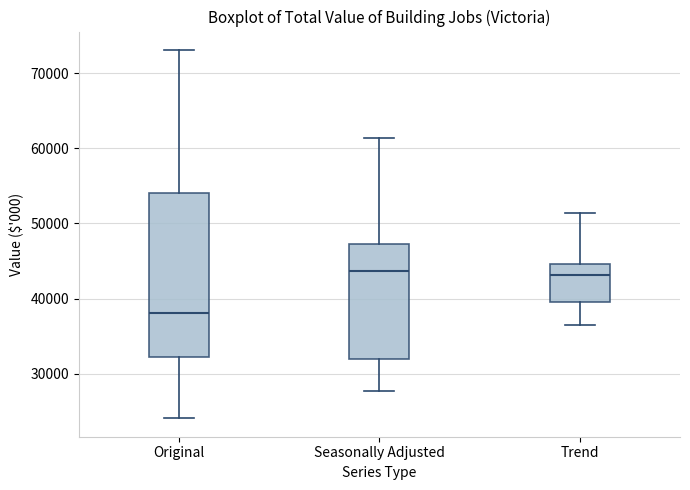

Where does the median line of the box for Trend sit on the y-axis? The values are not printed on the chart, so give them approximately, as read against the axis.

43000